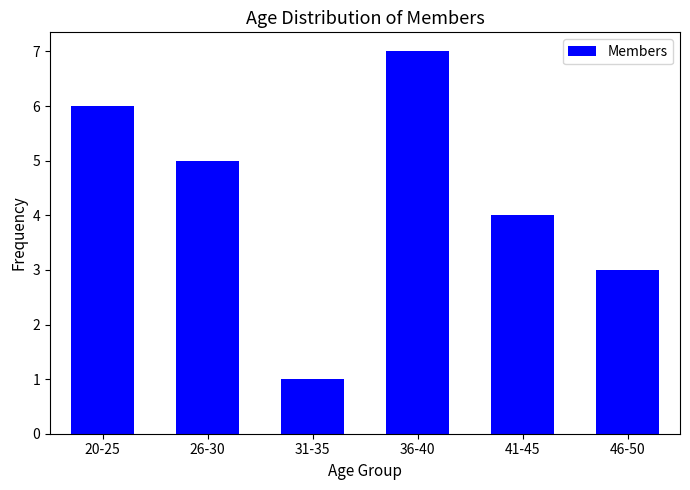

What is the difference between the second highest and minimum values?

5